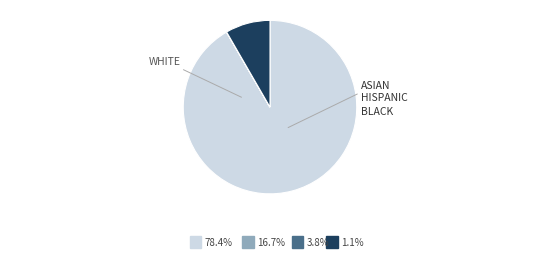

Is there a majority slice in this chart?

Yes